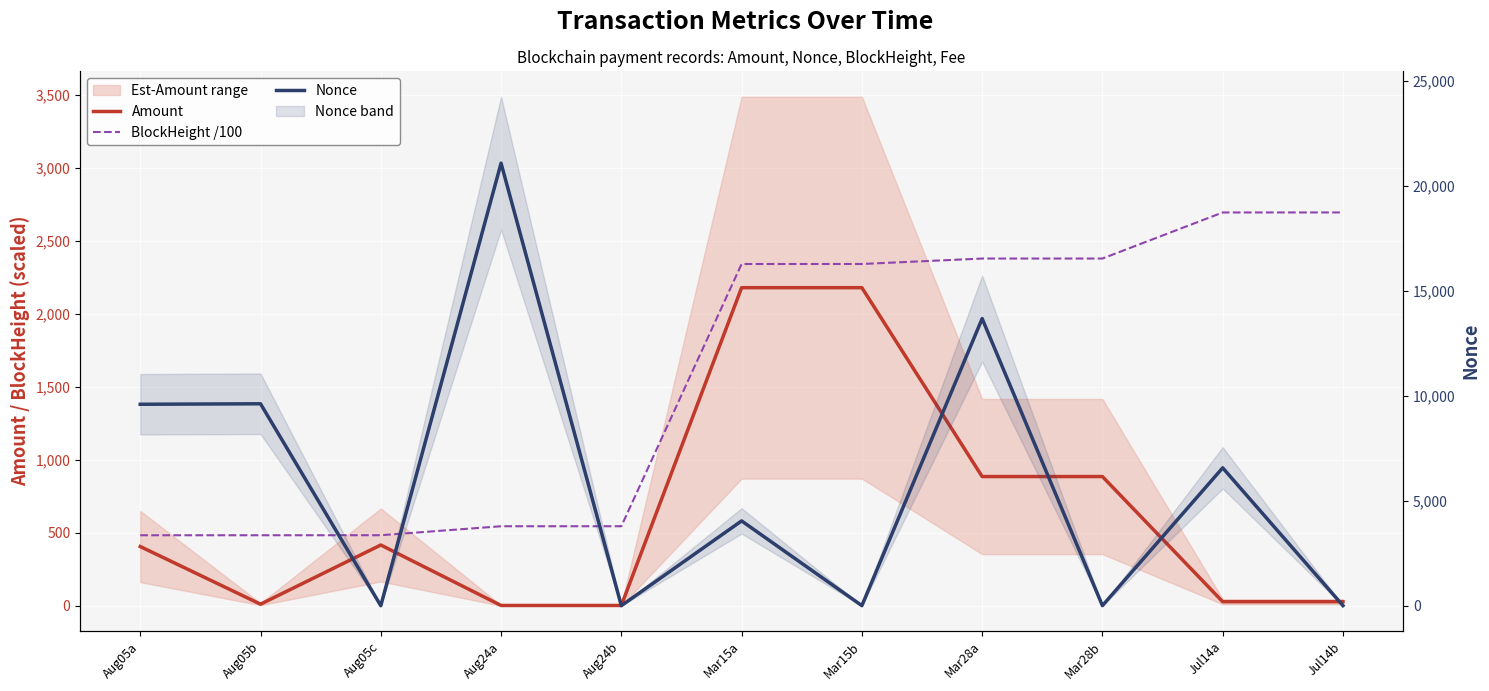

At which category does Amount reach its first local peak?

Aug05c